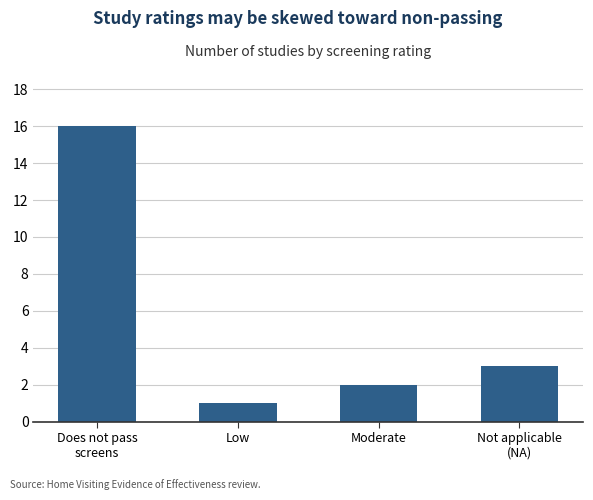

Where is the data nearest to the value 8?

Not applicable
(NA)